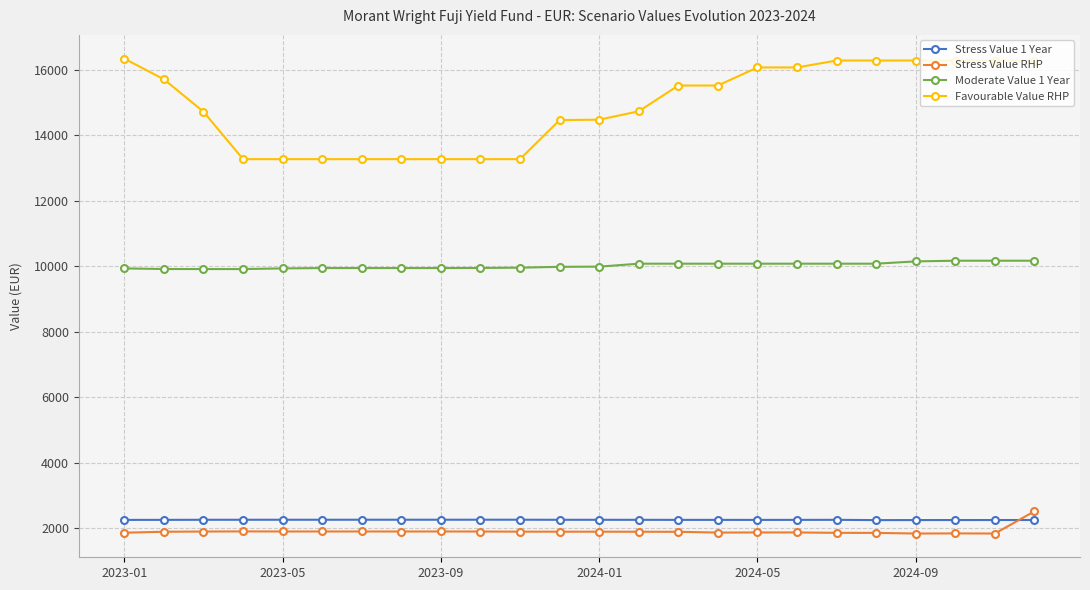

What is the smallest value displayed?

1845.5